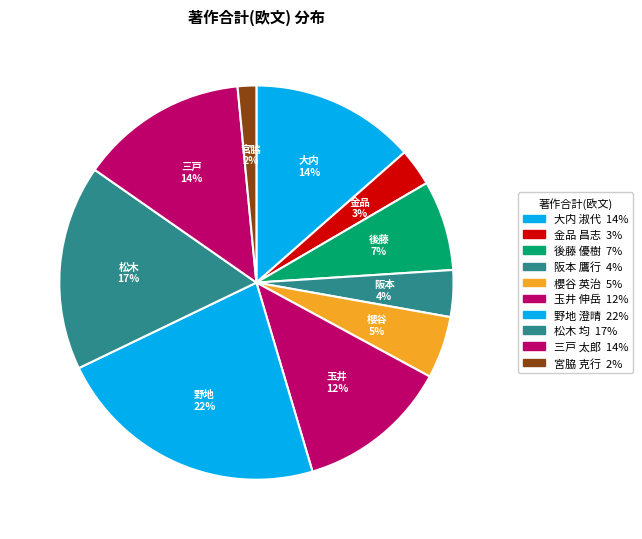

Do 後藤 優樹 and 野地 澄晴 together represent more than half of the pie?

No